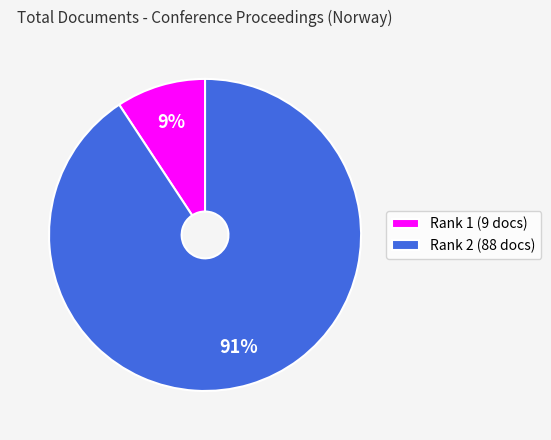

Which slice is the smallest?

Rank 1 (9 docs)